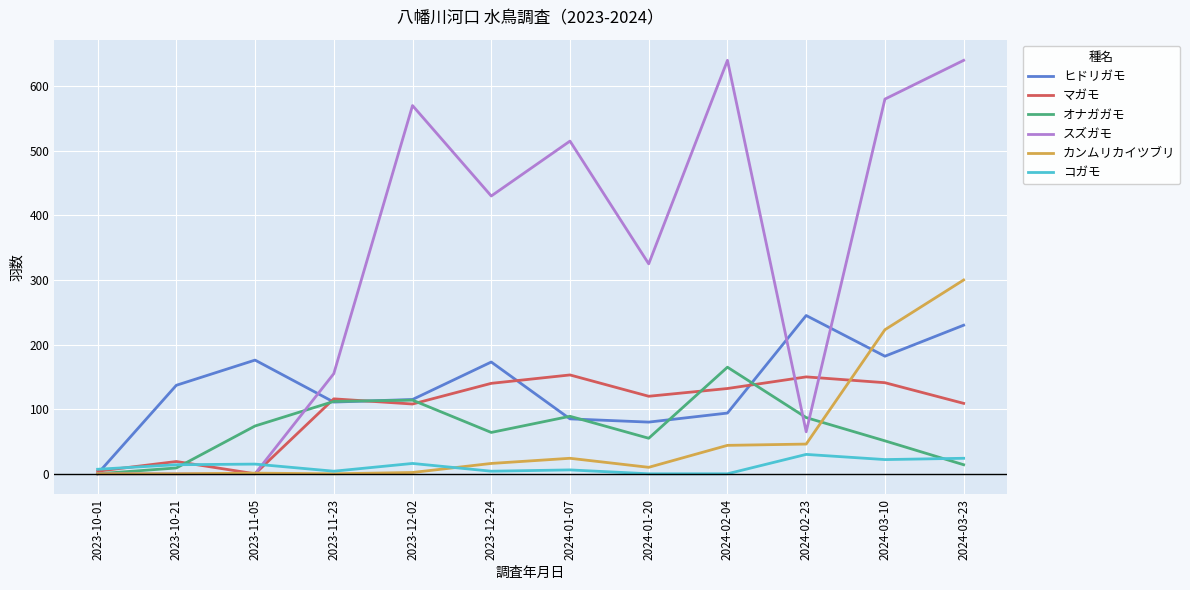

Rank the series by their maximum value, from highest to lowest.

スズガモ, カンムリカイツブリ, ヒドリガモ, オナガガモ, マガモ, コガモ